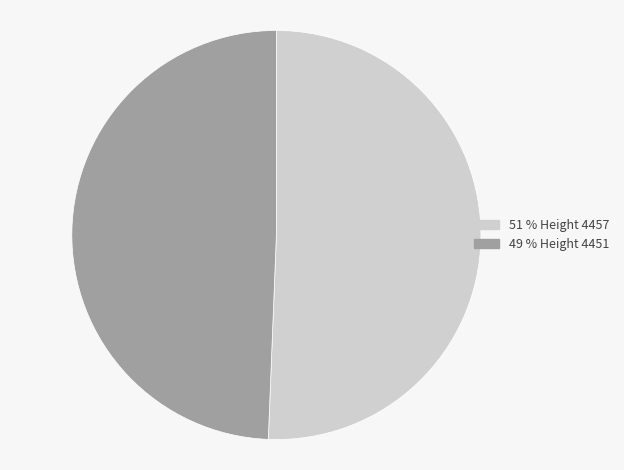

Count the number of slices in the pie.

2